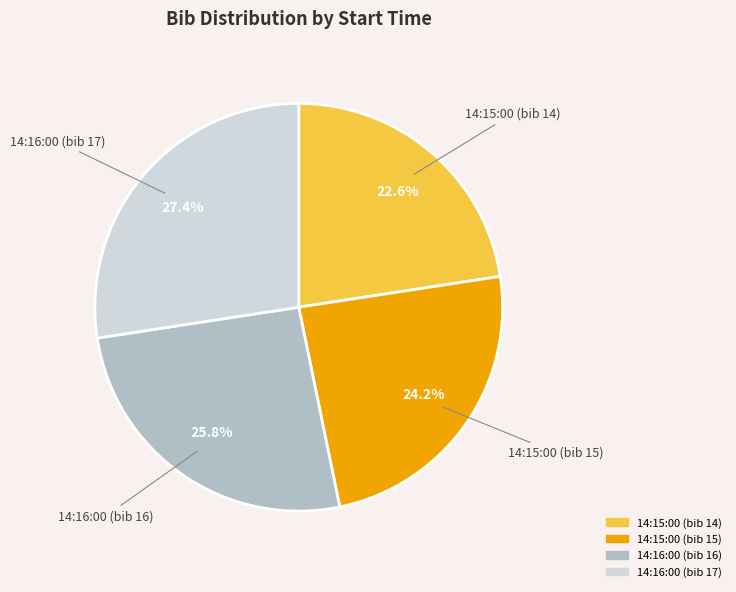

Approximately how many times larger is the value at 14:15:00 (bib 14) compared to 14:15:00 (bib 15)?

0.9